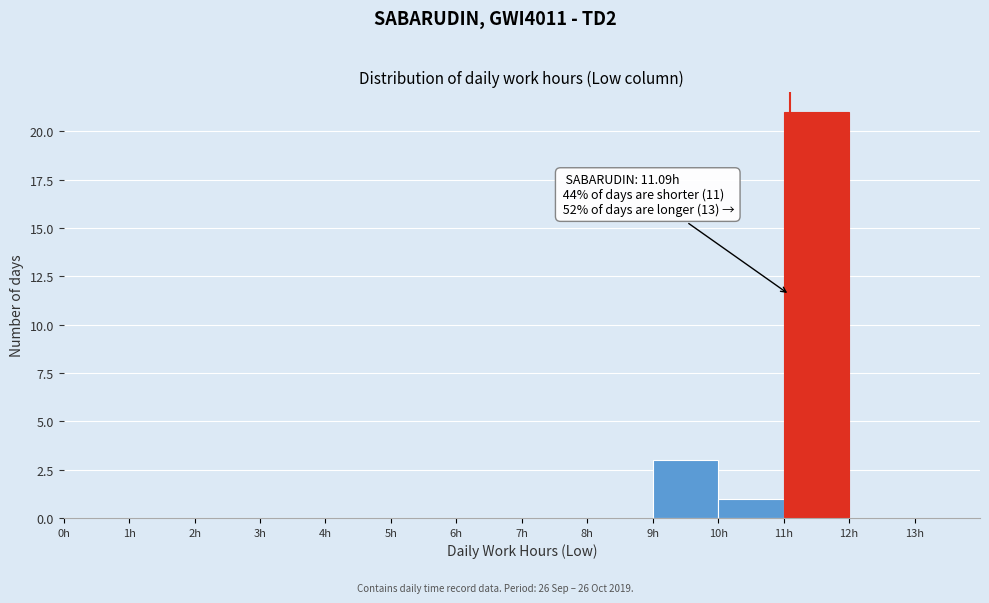

Over which range of the x-axis is the bar tallest?

11 to 12